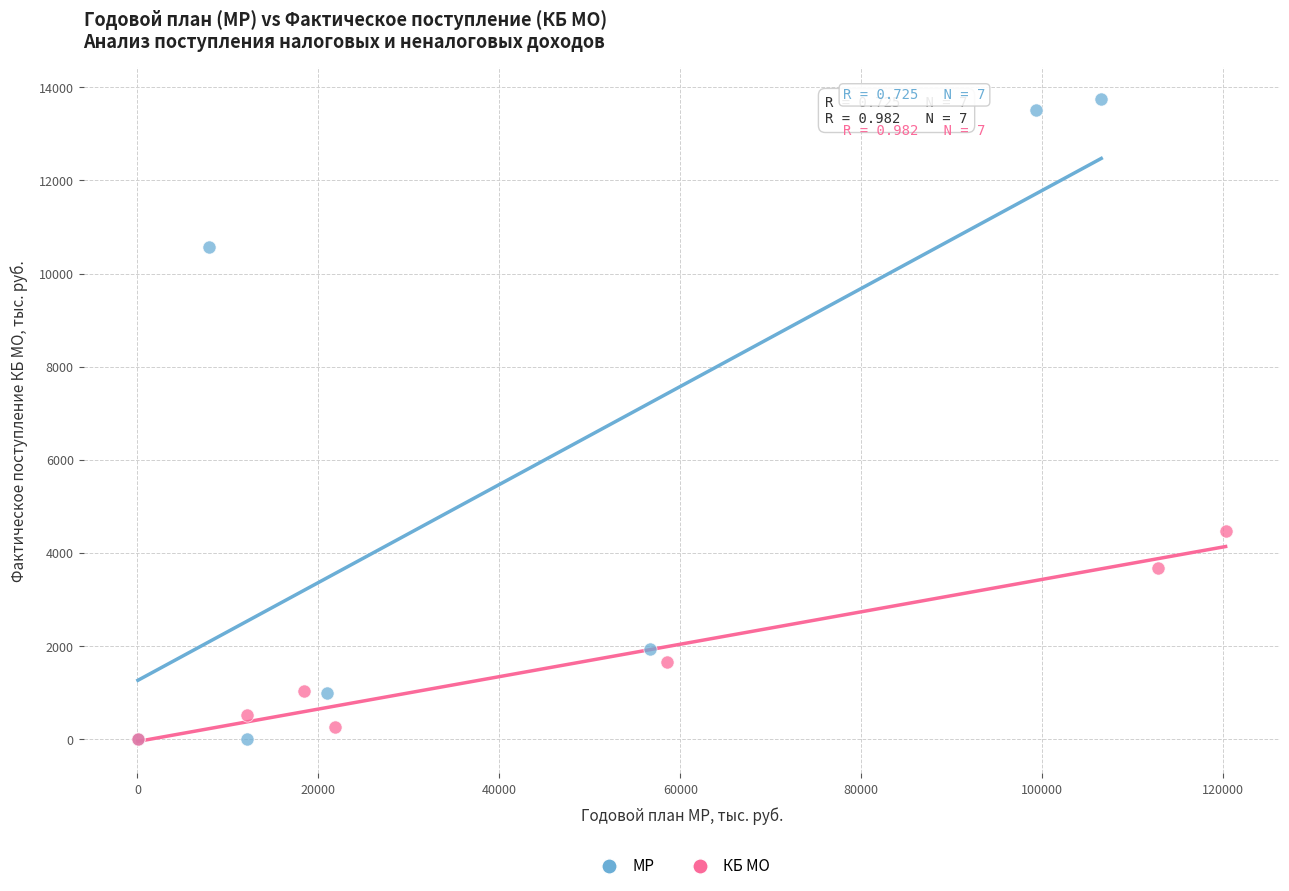

What are all the series names shown in the legend?

МР, КБ МО